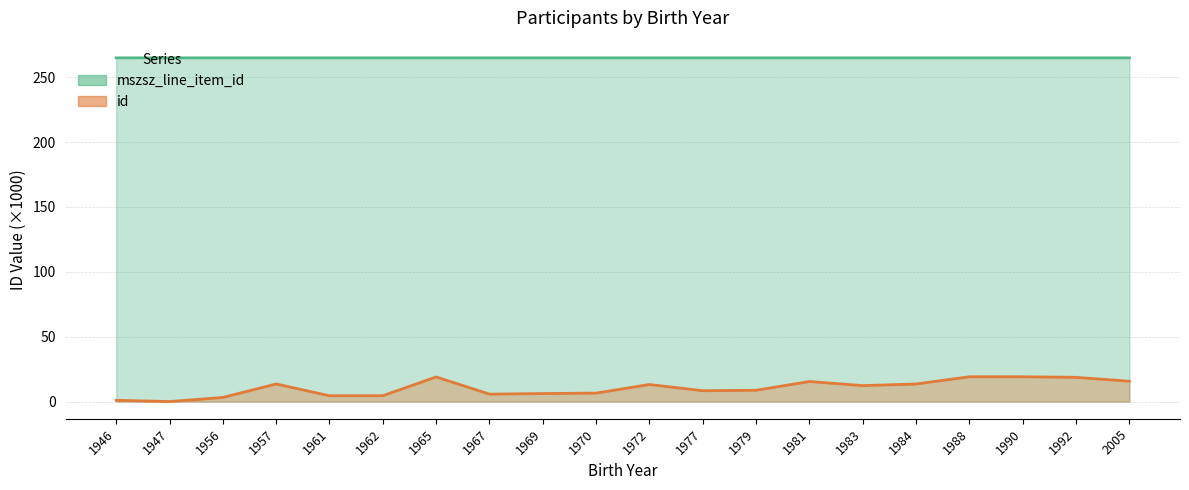

What is the value of the mszsz_line_item_id point at the 2nd from the left?

264.9